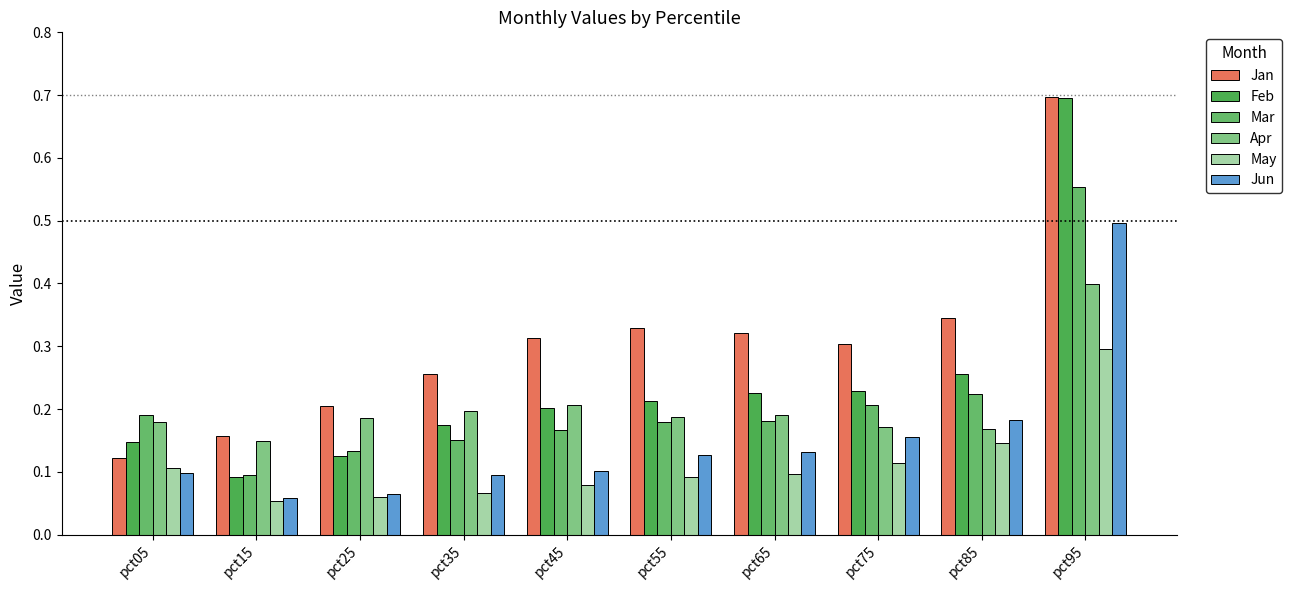

At pct35, list the series in order from smallest to largest.

May, Jun, Mar, Feb, Apr, Jan